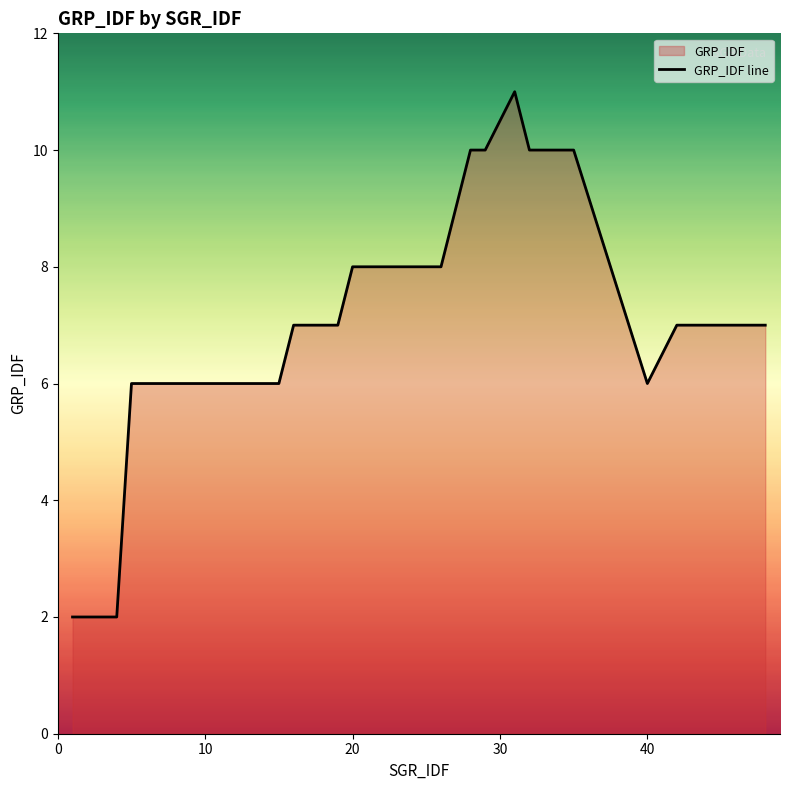

How many lines are shown in the chart?

1